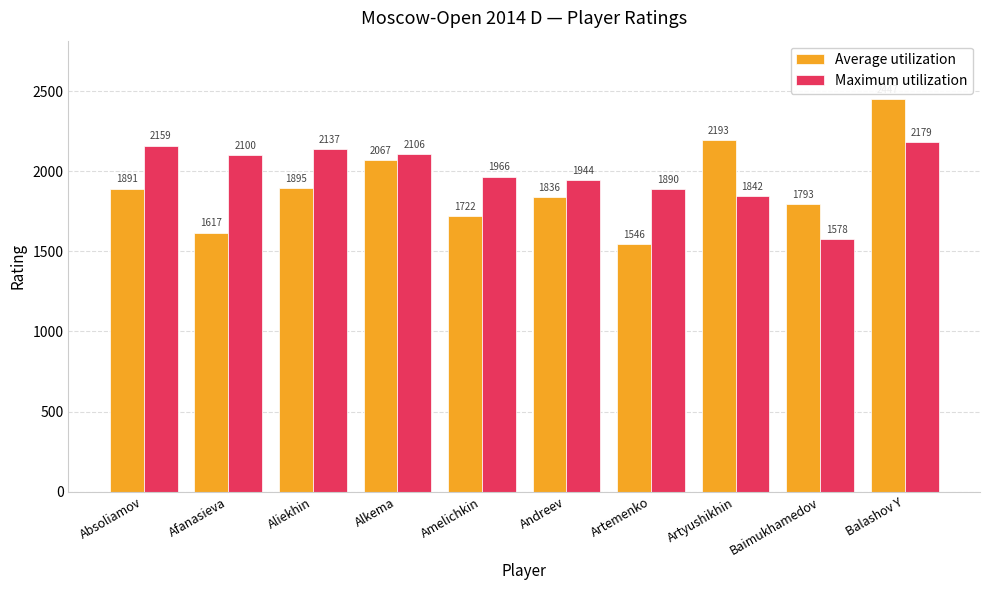

Is the value of Average utilization at Amelichkin greater than the value of Maximum utilization at Artyushikhin?

No